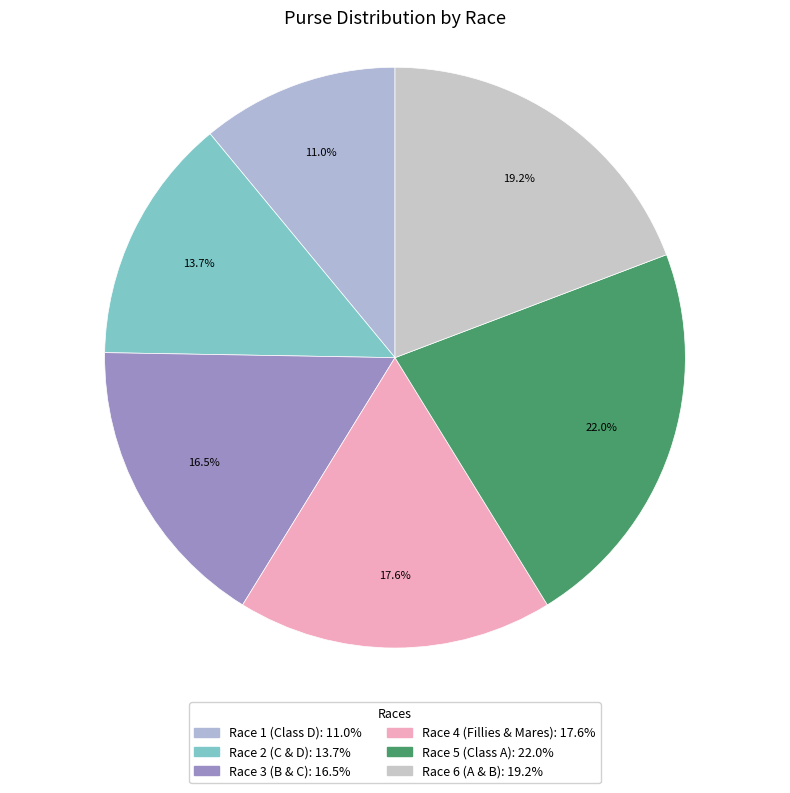

True or false: Race 5 (Class A) accounts for 14% of the total.

False